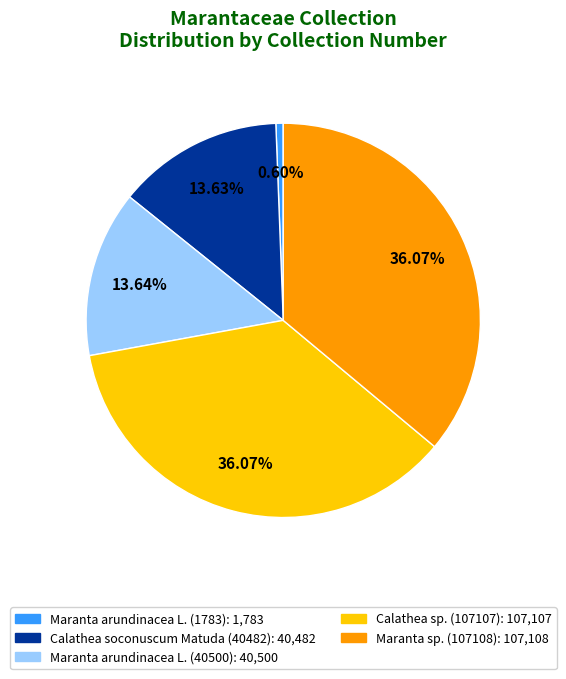

True or false: Maranta arundinacea L. (1783) accounts for 11% of the total.

False